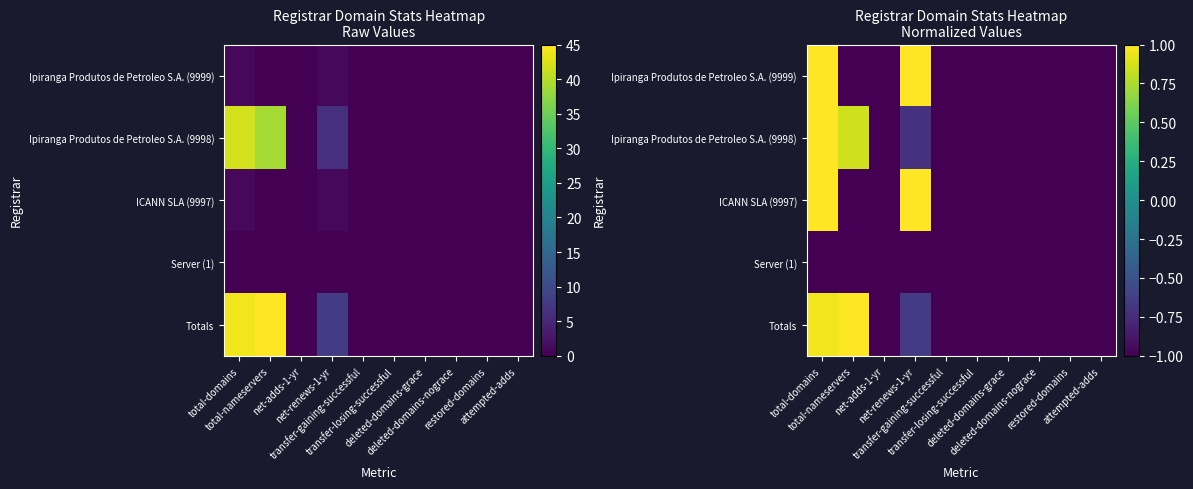

At which label does Server (1) reach its minimum?

total-domains